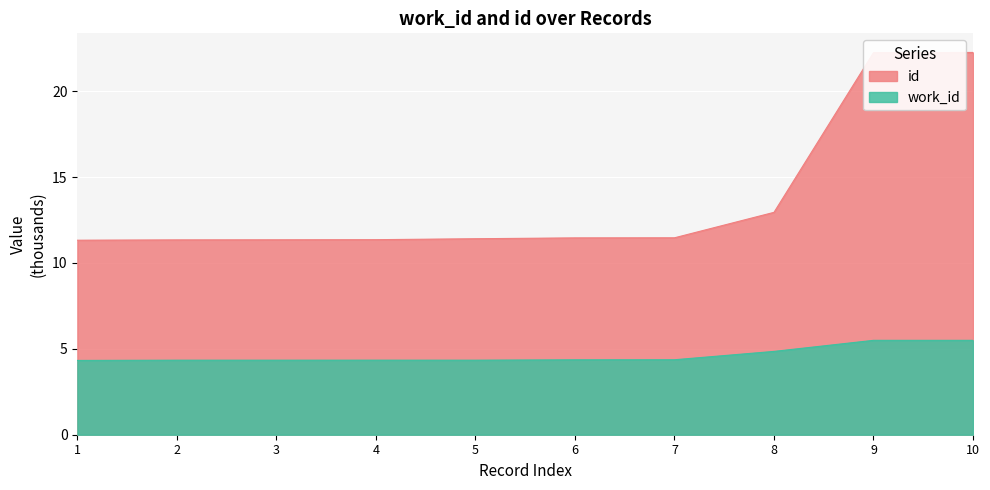

Is it true that id equals 22.3 at 10?

True